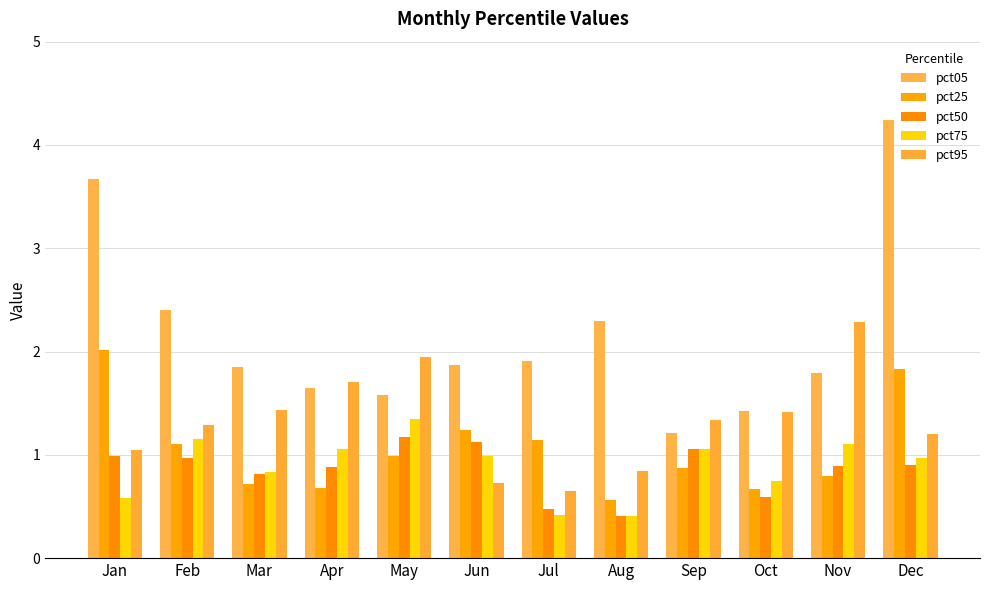

What is the value of the pct95 bar at the 1st from the left?

1.0